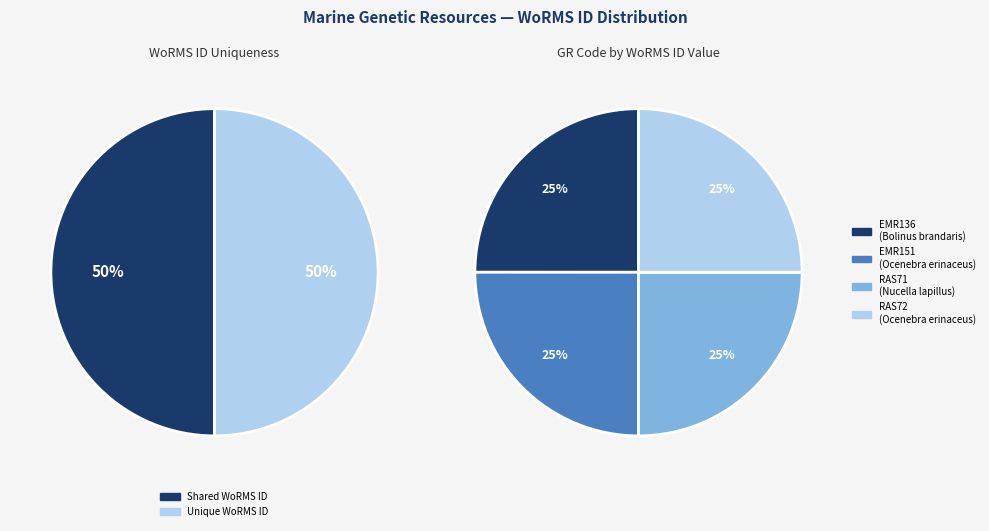

Is there a majority slice in this chart?

No